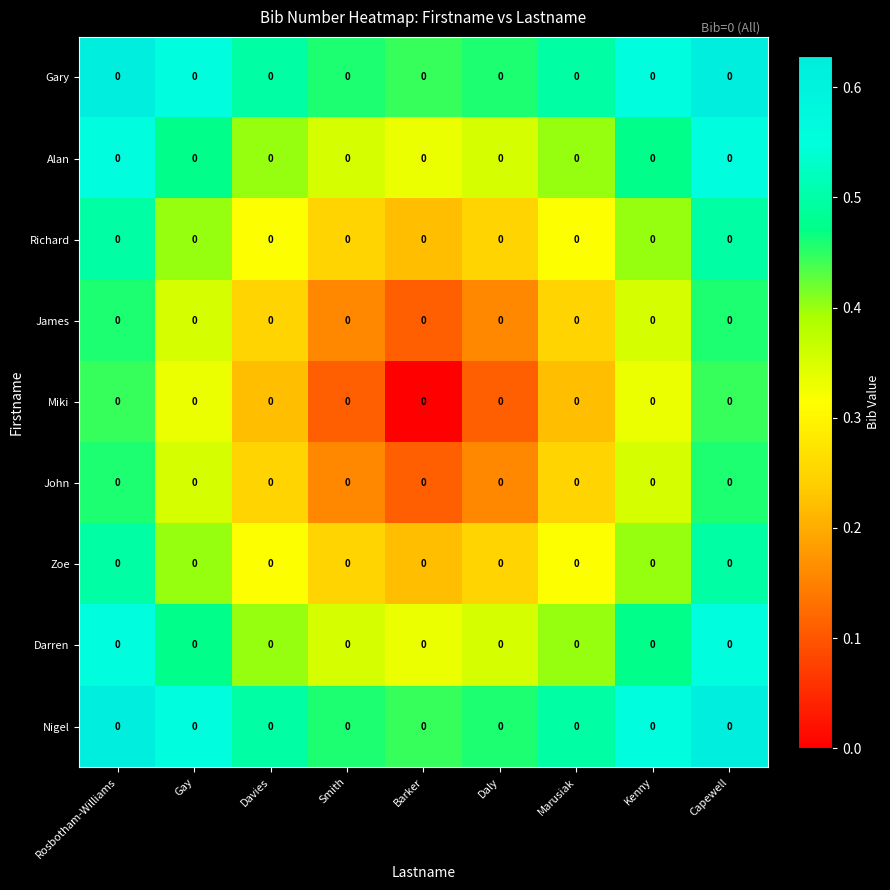

What is the maximum value shown in the chart?

0.6